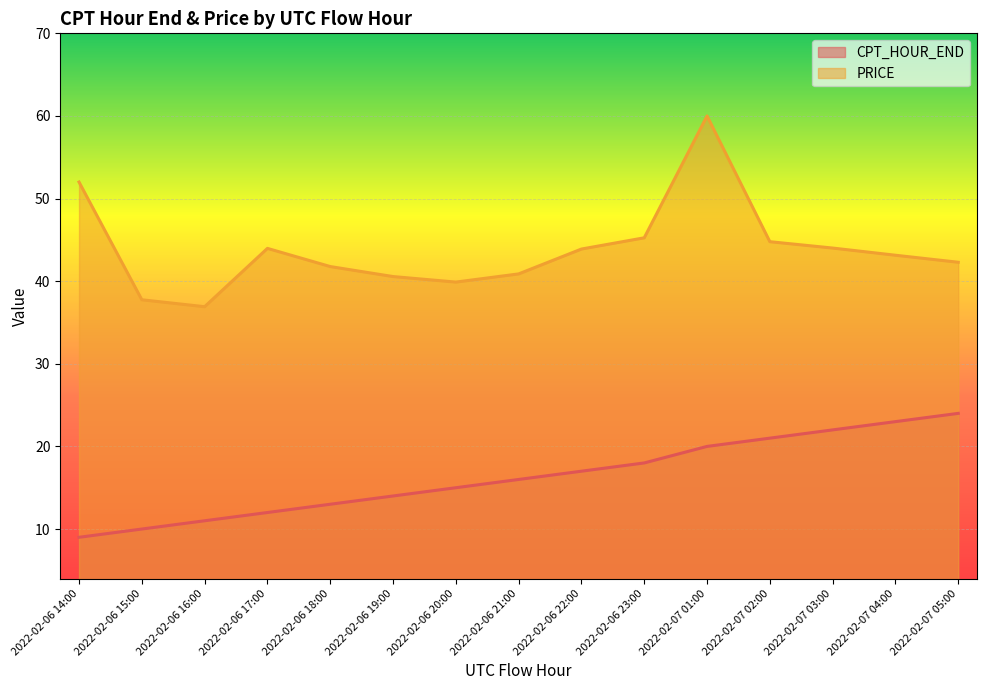

Is it true that PRICE equals 40.9 at 2022-02-06 21:00?

True